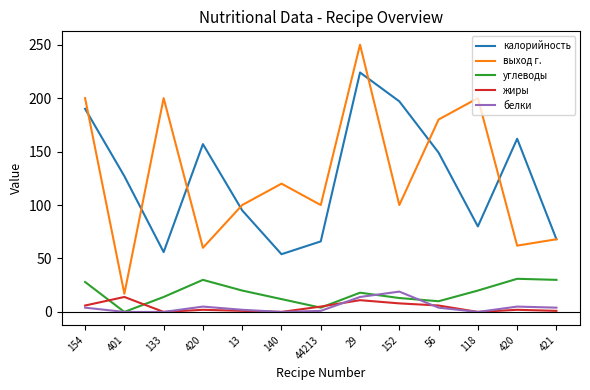

At which label does углеводы reach its minimum?

401